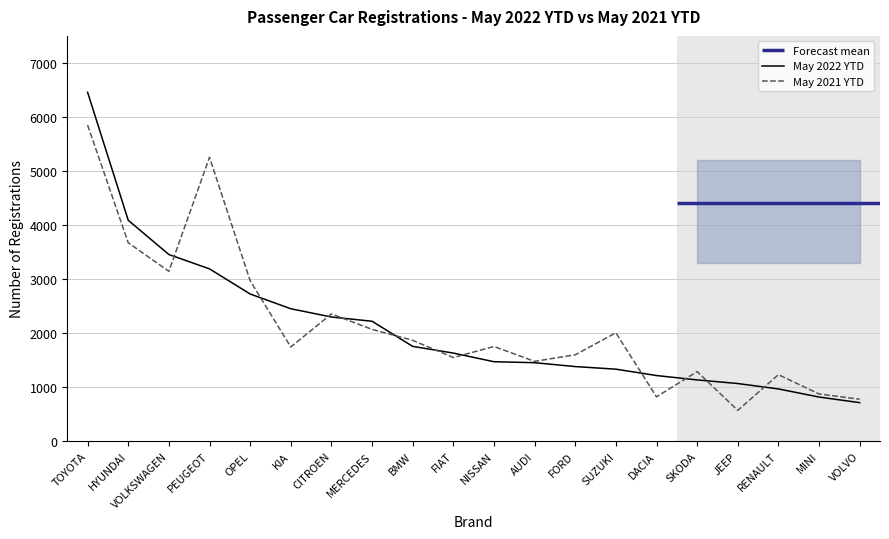

How many data points in May 2022 YTD are less than 1627?

10